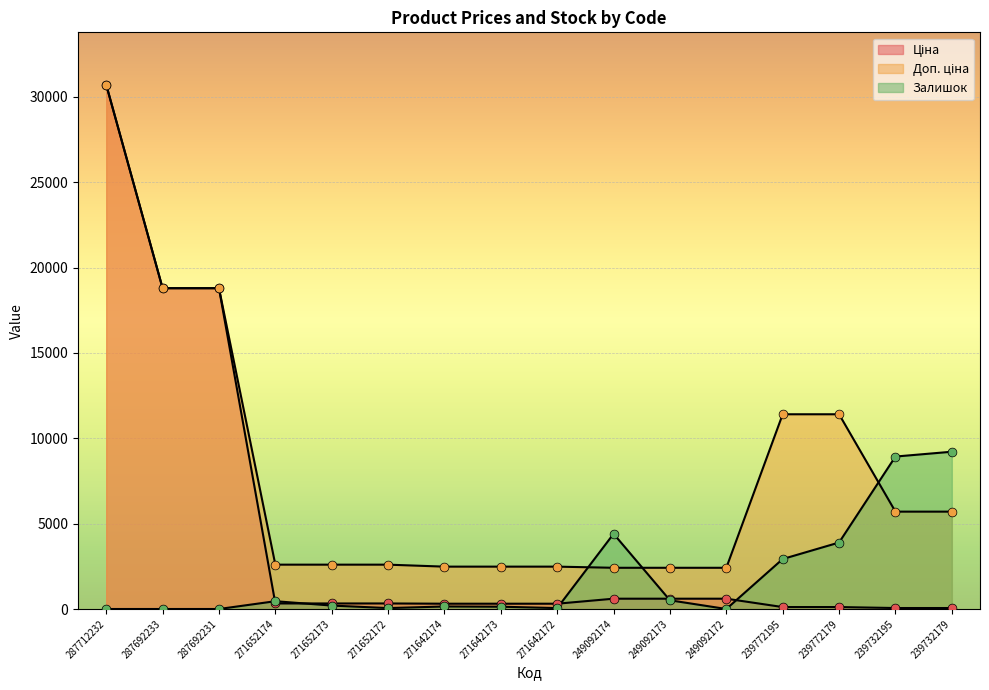

Which series has the largest total across all categories?

Доп. ціна